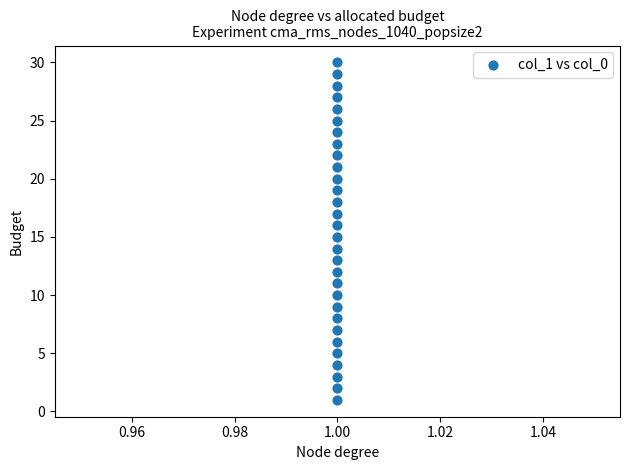

What is the range of Y values (max minus min)?

29